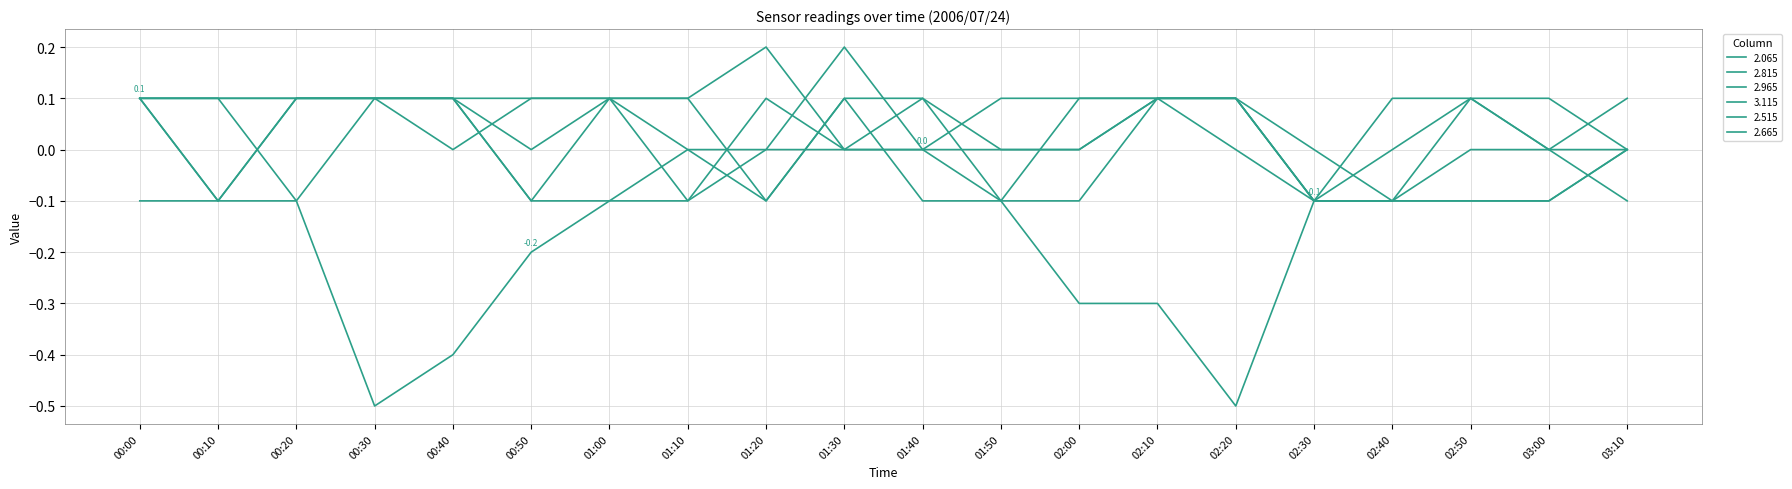

Is the value of 2.665 at 01:20 greater than the value of 2.065 at 01:30?

No